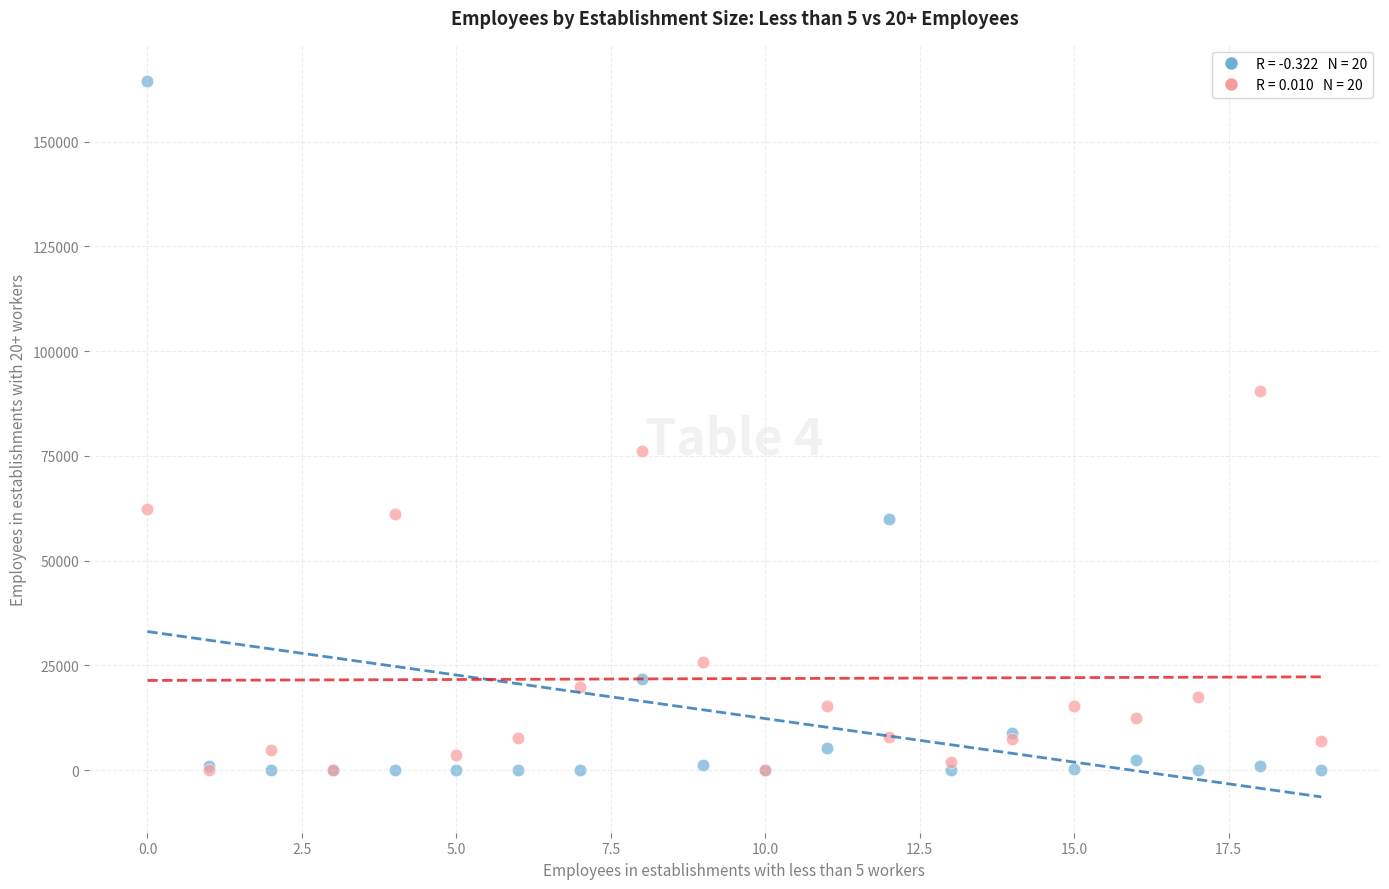

Across all series, what Y value is closest to 82284?

76202